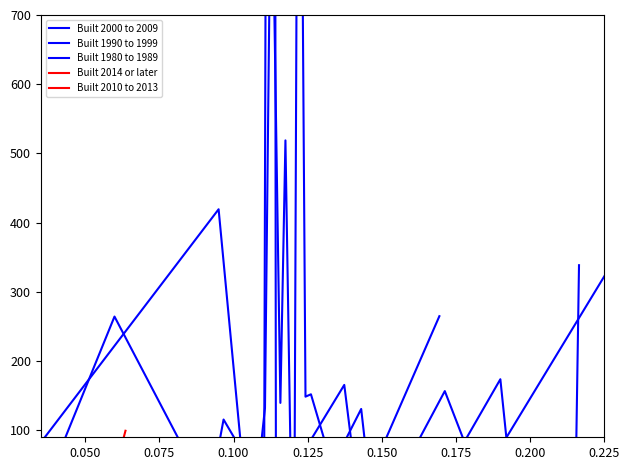

At which category is the sum across all series the highest?

0.150